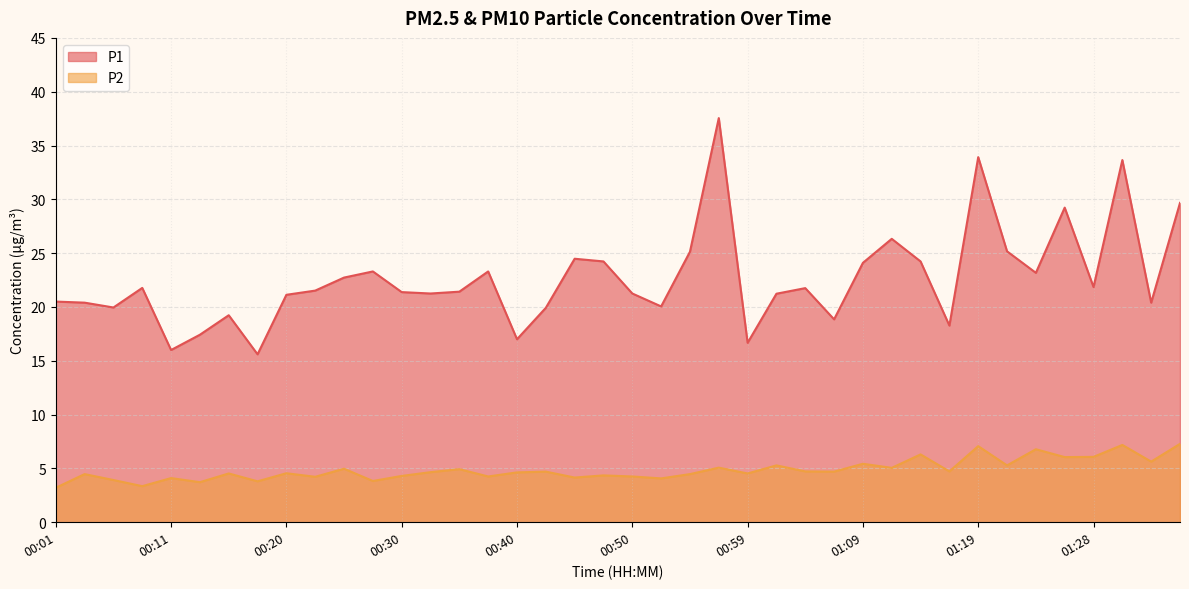

Reading left to right, transcribe all the data shown in this chart.

P1: 20.5	20.4	19.9	21.8	16.0	17.4	19.2	15.6	21.1	21.5	22.7	23.3	21.4	21.2	21.4	23.3	17.0	19.9	24.5	24.2	21.2	20.1	25.1	37.5	16.7	21.2	21.8	18.9	24.1	26.3	24.2	18.3	33.9	25.2	23.2	29.2	21.9	33.6	20.4	29.7
P2: 3.2	4.5	3.9	3.4	4.1	3.7	4.5	3.8	4.5	4.2	5.0	3.8	4.3	4.7	4.9	4.2	4.6	4.7	4.2	4.3	4.2	4.1	4.5	5.1	4.5	5.3	4.7	4.7	5.4	5.0	6.3	4.7	7.1	5.3	6.8	6.0	6.1	7.2	5.6	7.3